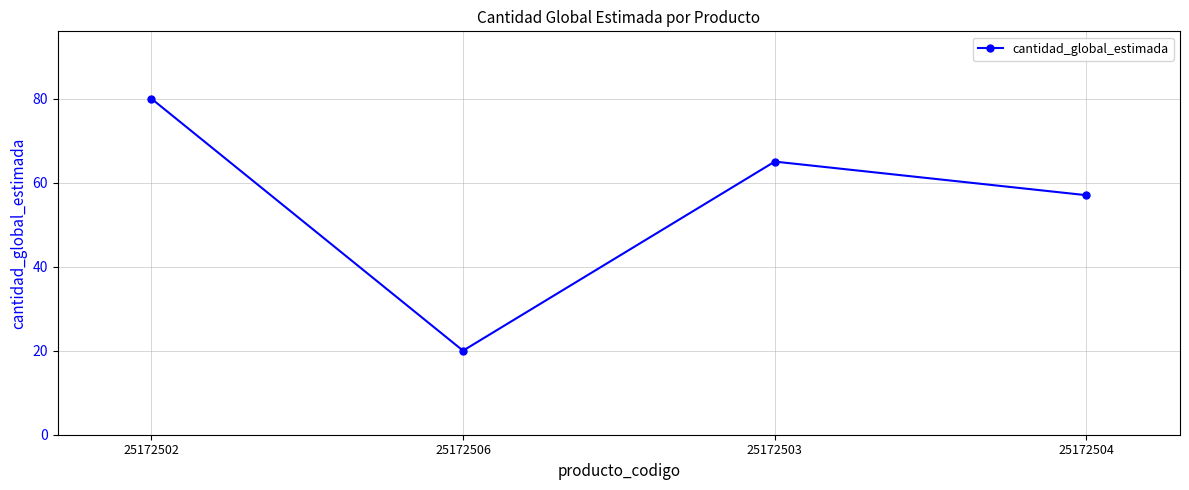

Count the number of categories in the chart.

4